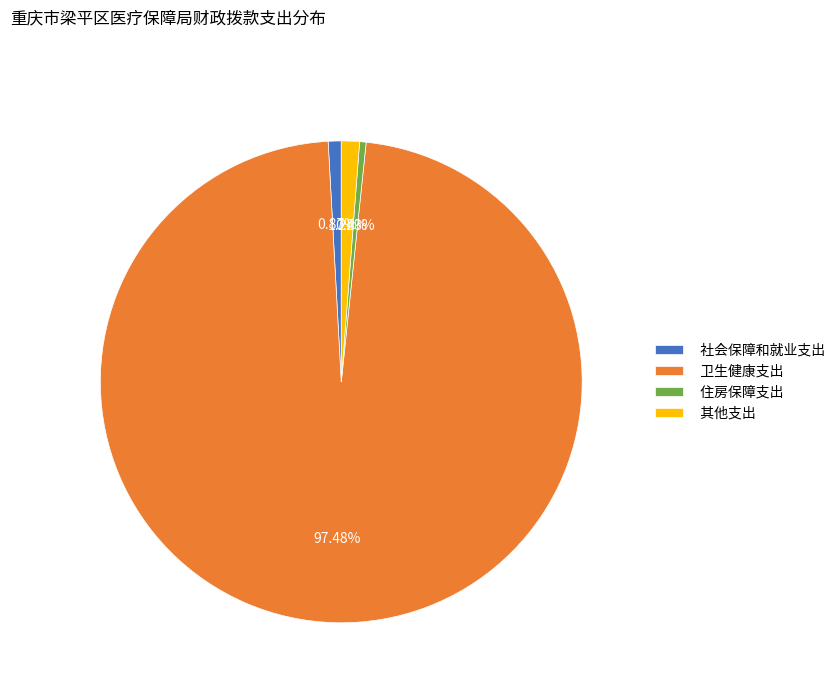

How many slices are in this pie chart?

4